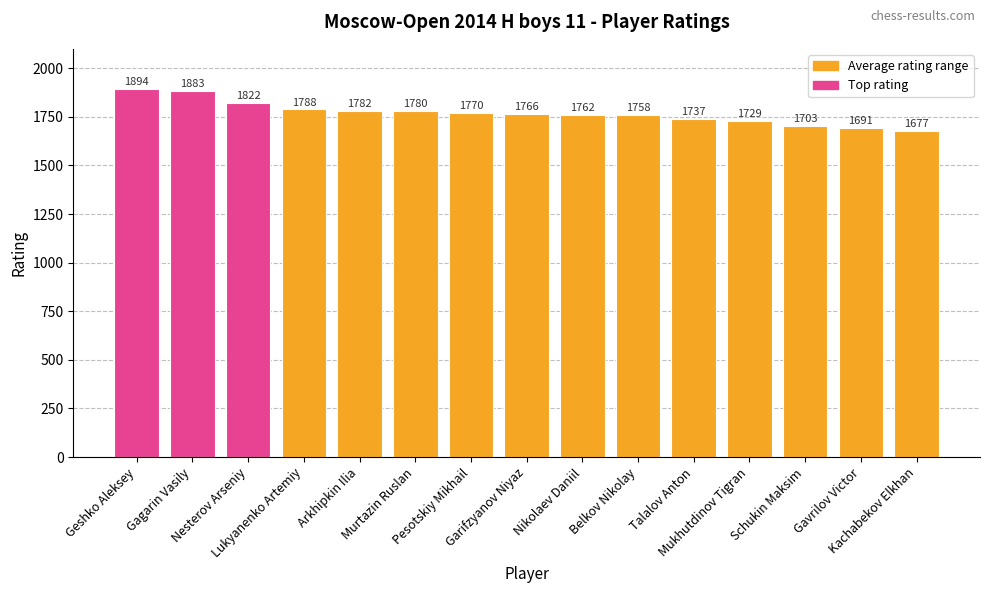

What is the value of the 4th bar from the left?

1788